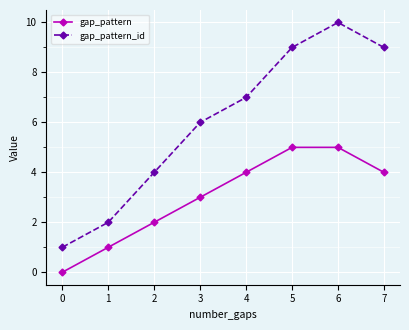

True or false: gap_pattern and gap_pattern_id cross at least once.

False